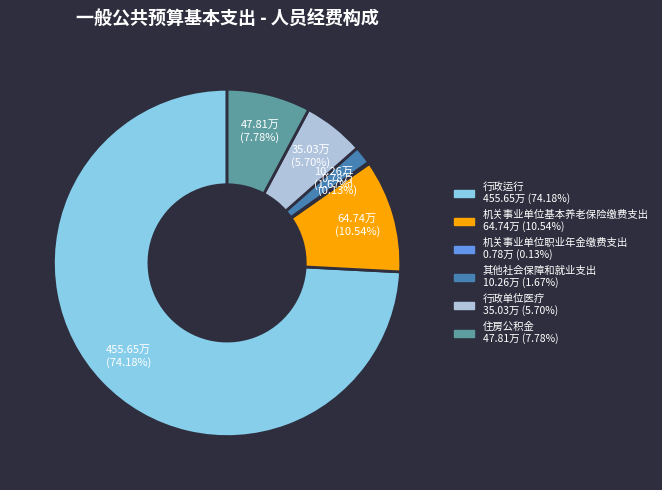

What is the total percentage of 住房公积金 and 机关事业单位基本养老保险缴费支出?

18.3%